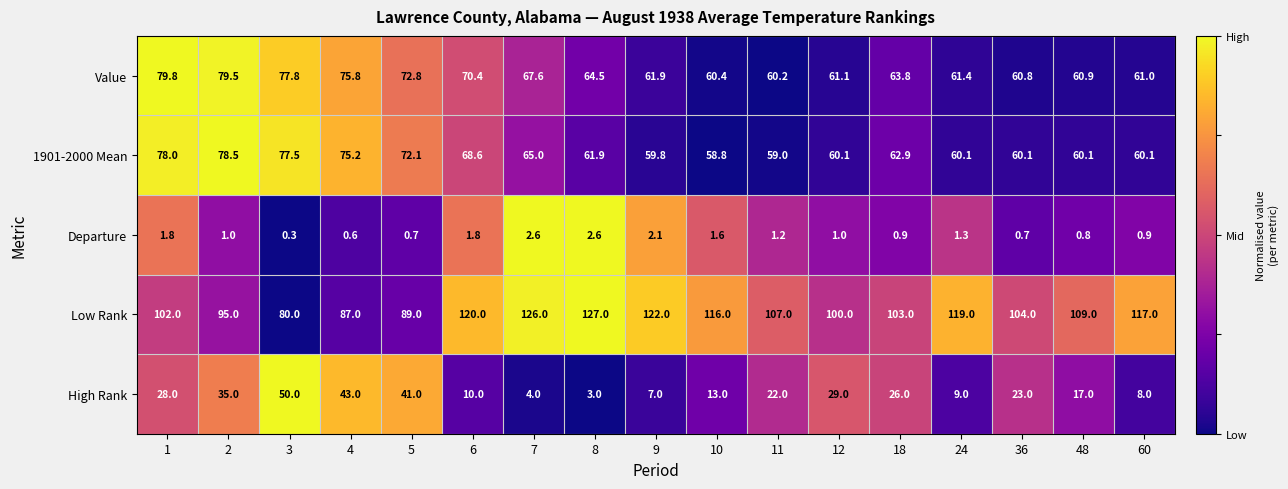

What is the sum of the 1901-2000 Mean values at 12 and 10?

118.9